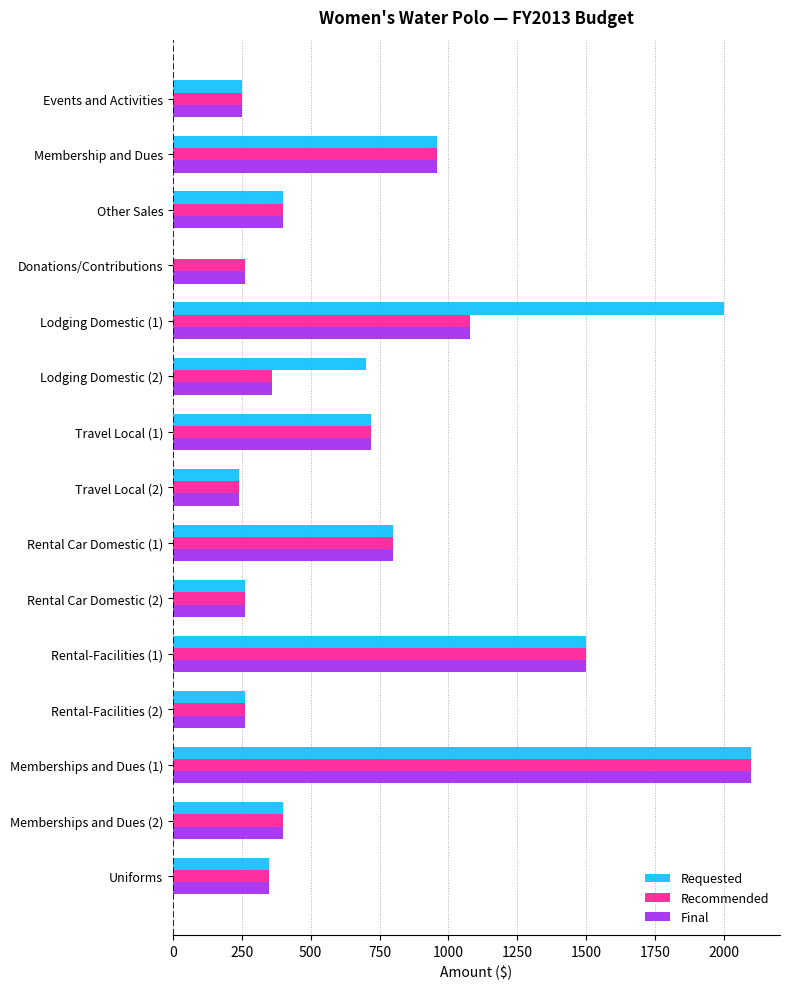

At which label is Requested closest to 1050?

Membership and Dues